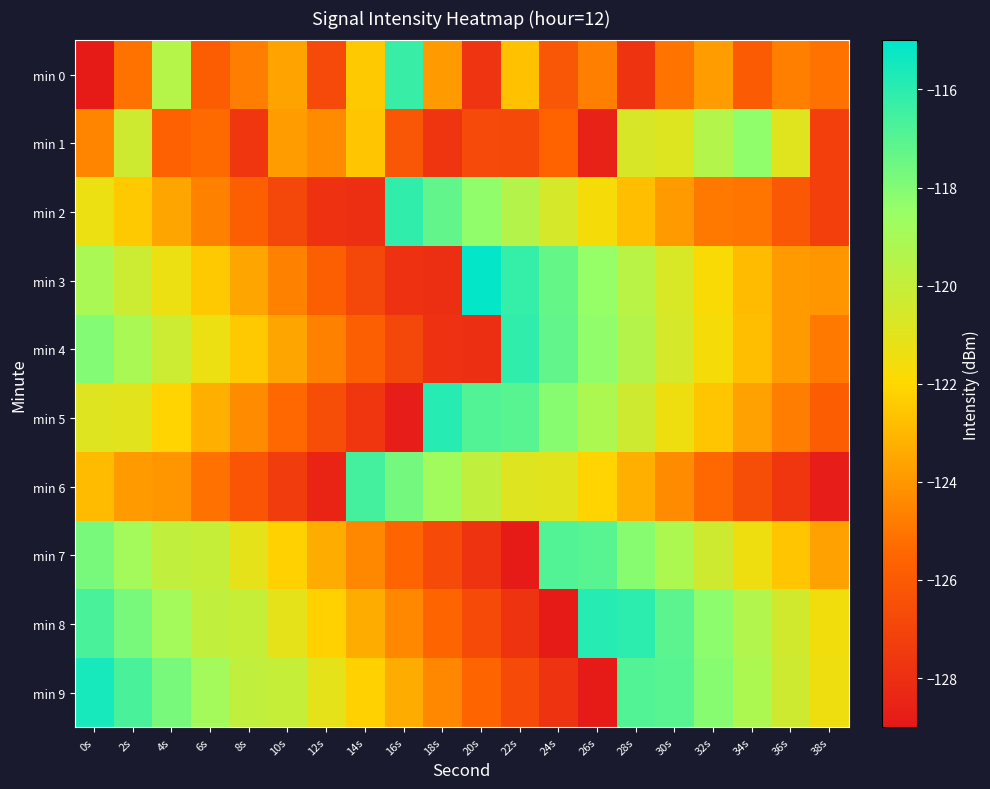

How many categories are shown in the chart?

20